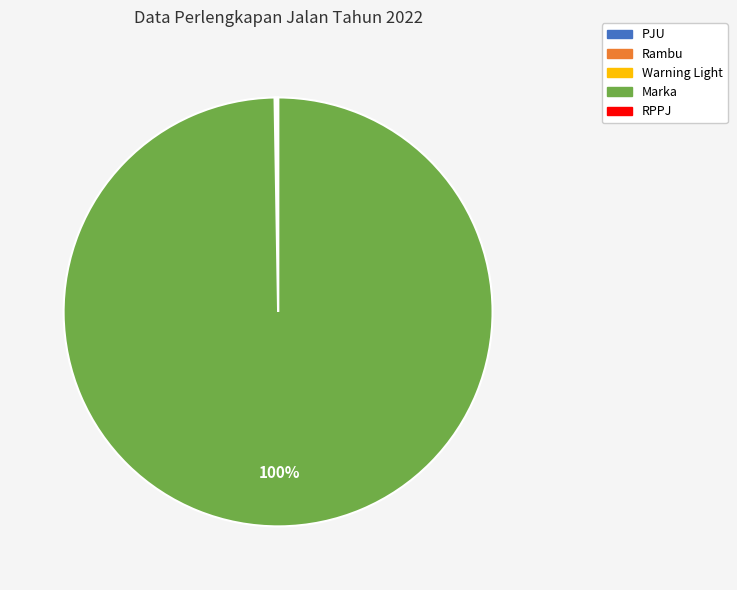

Does Marka represent more than half of the total?

Yes